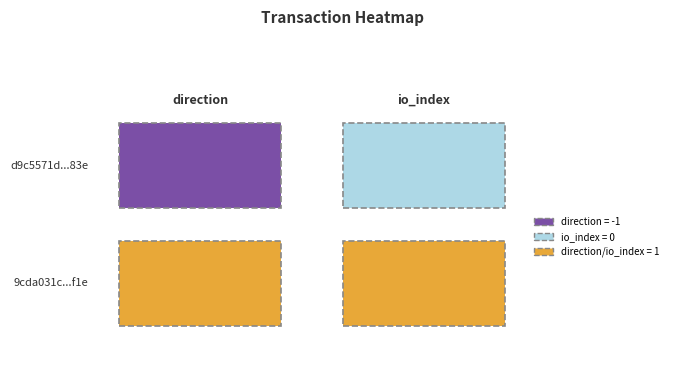

How many d9c5571d2867ee9ae4e7042fc317b86767df83e values are between -1 and 0?

2